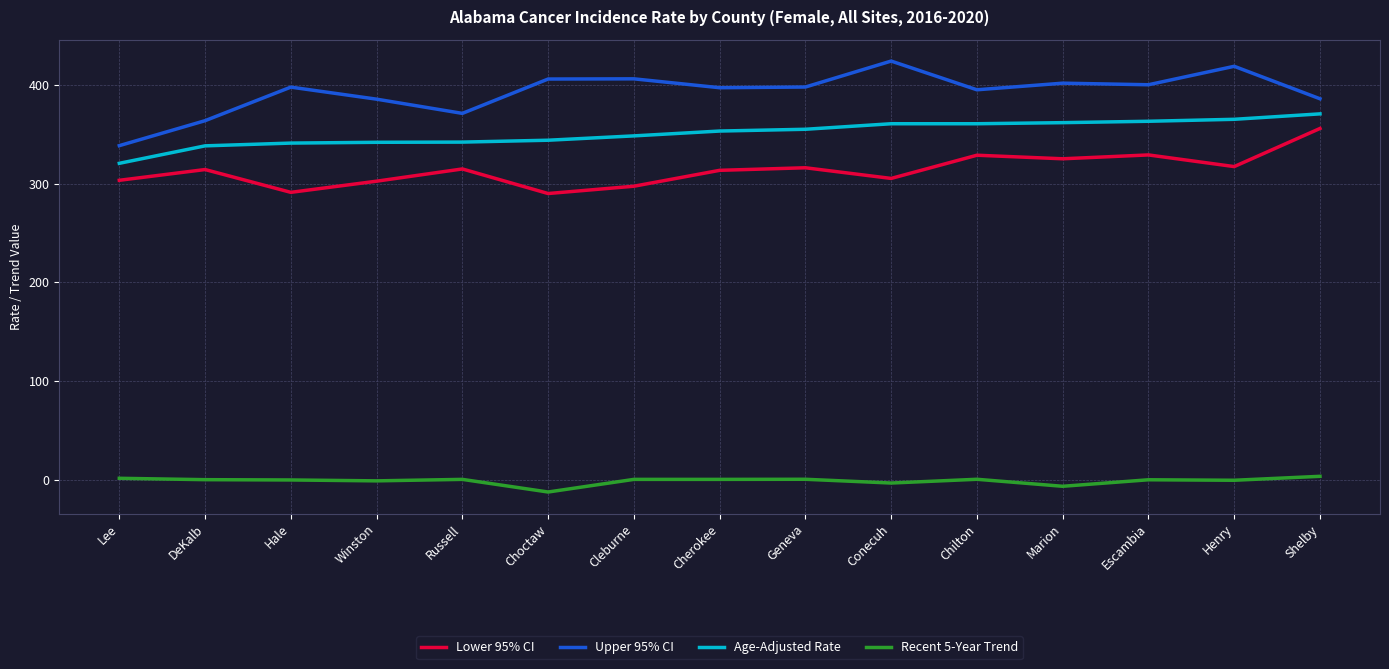

True or false: Upper 95% CI and Age-Adjusted Rate cross at least once.

False